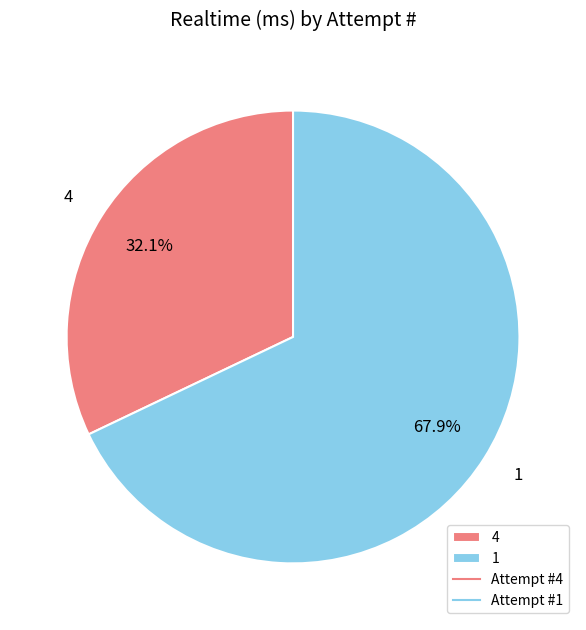

What is the ratio of the value at 1 to the value at 4?

2.1